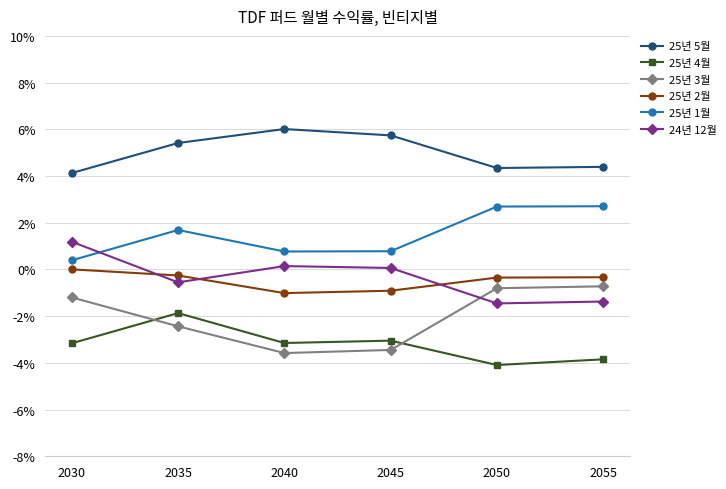

Rank the categories by 25년 5월 value from lowest to highest.

2030, 2050, 2055, 2035, 2045, 2040